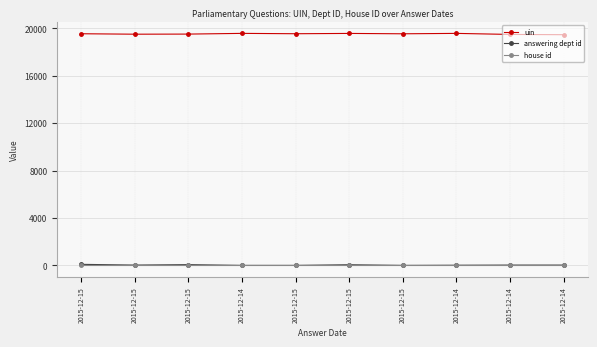

How many data points does each series have?

10